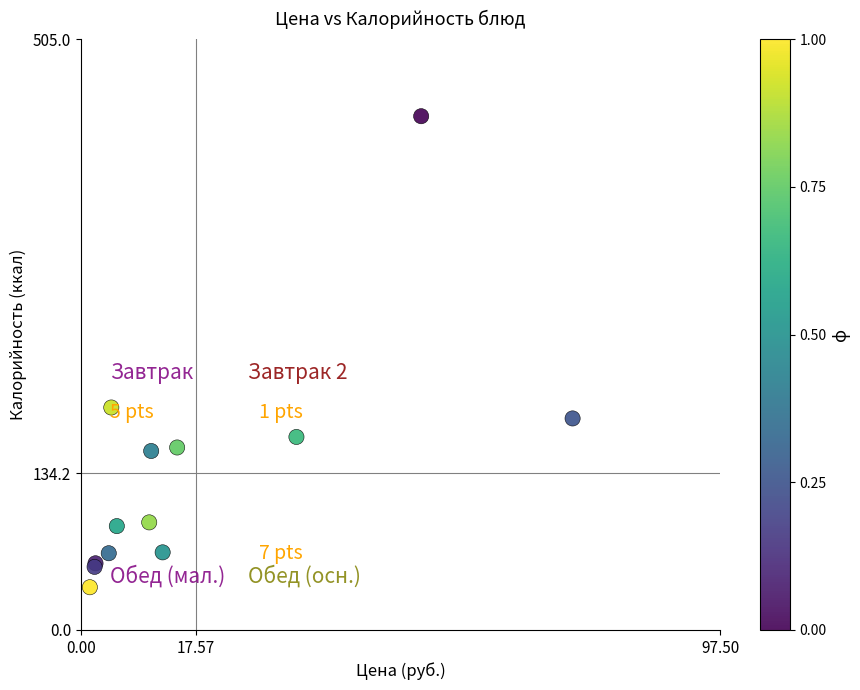

What Y value in the scatter plot is closest to 237?

190.2